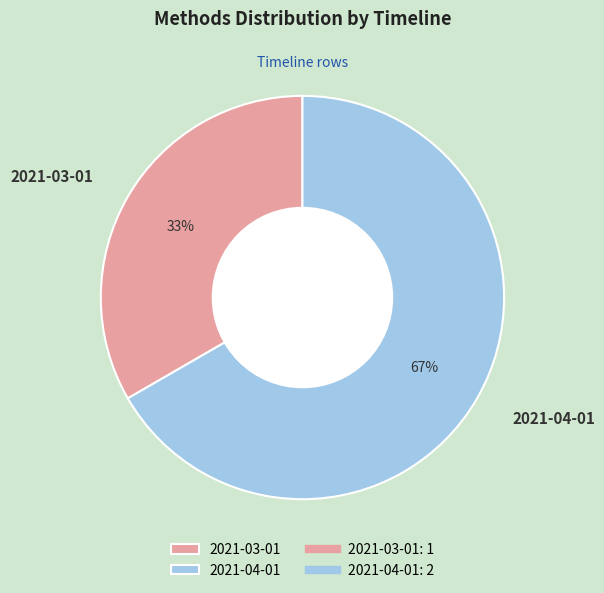

How many segments does this pie chart have?

2